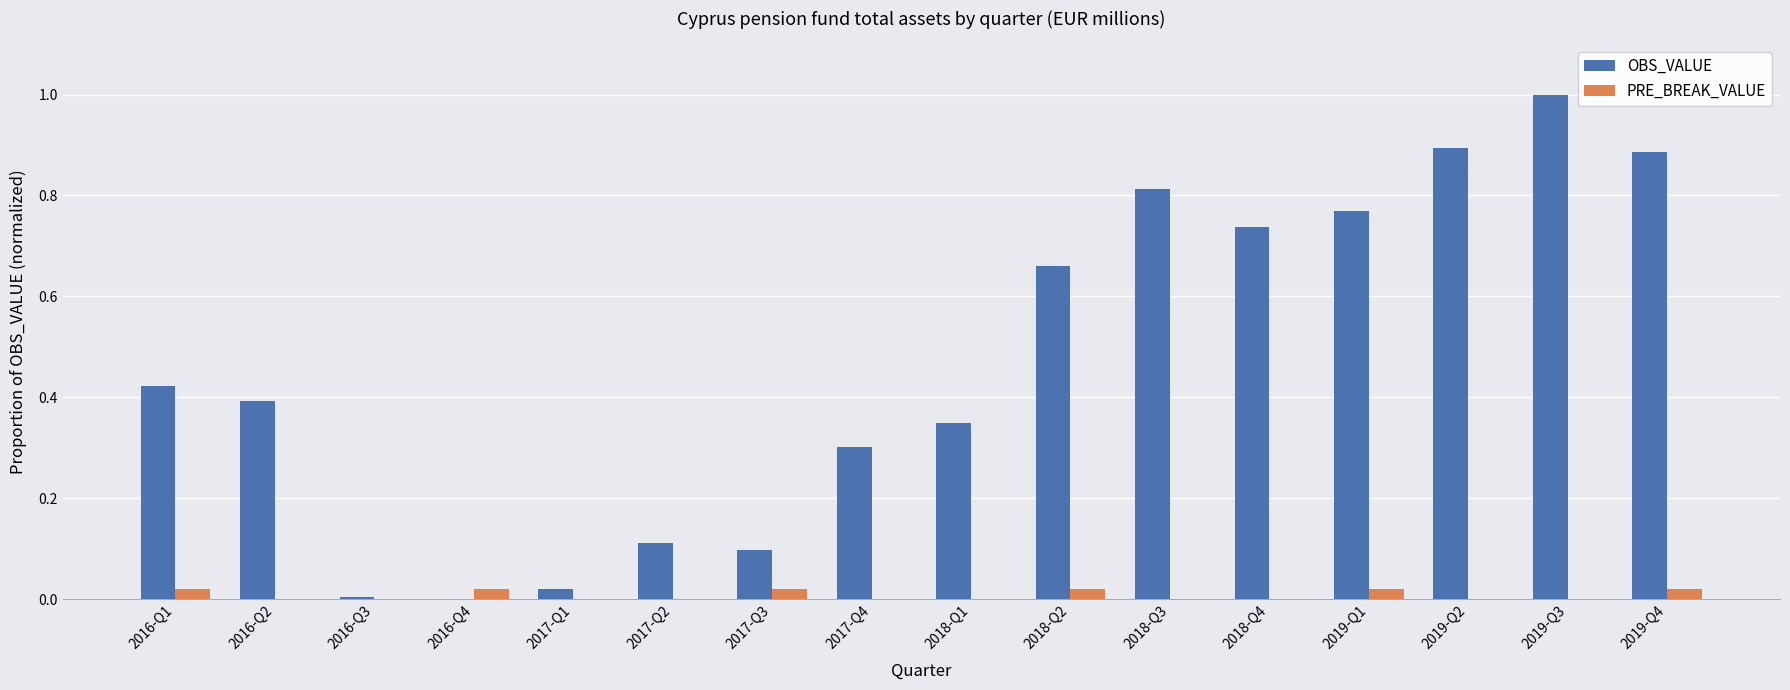

Between 2016-Q1 and 2016-Q4, which series saw the biggest shift?

OBS_VALUE